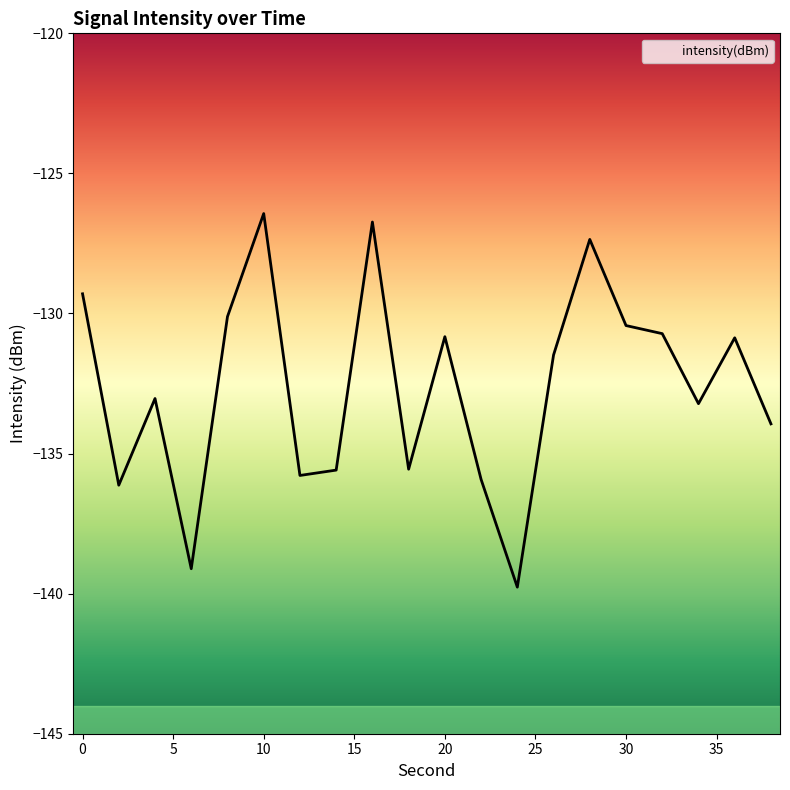

True or false: the data shows -139.8 at 24.

True